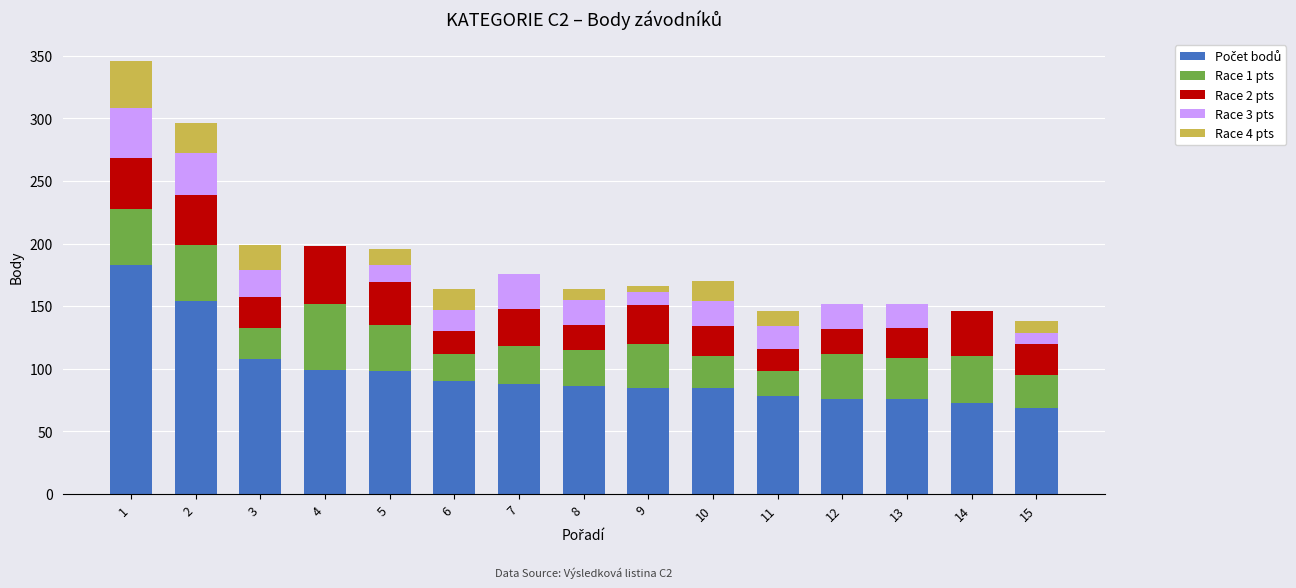

How many series are shown in this chart?

5